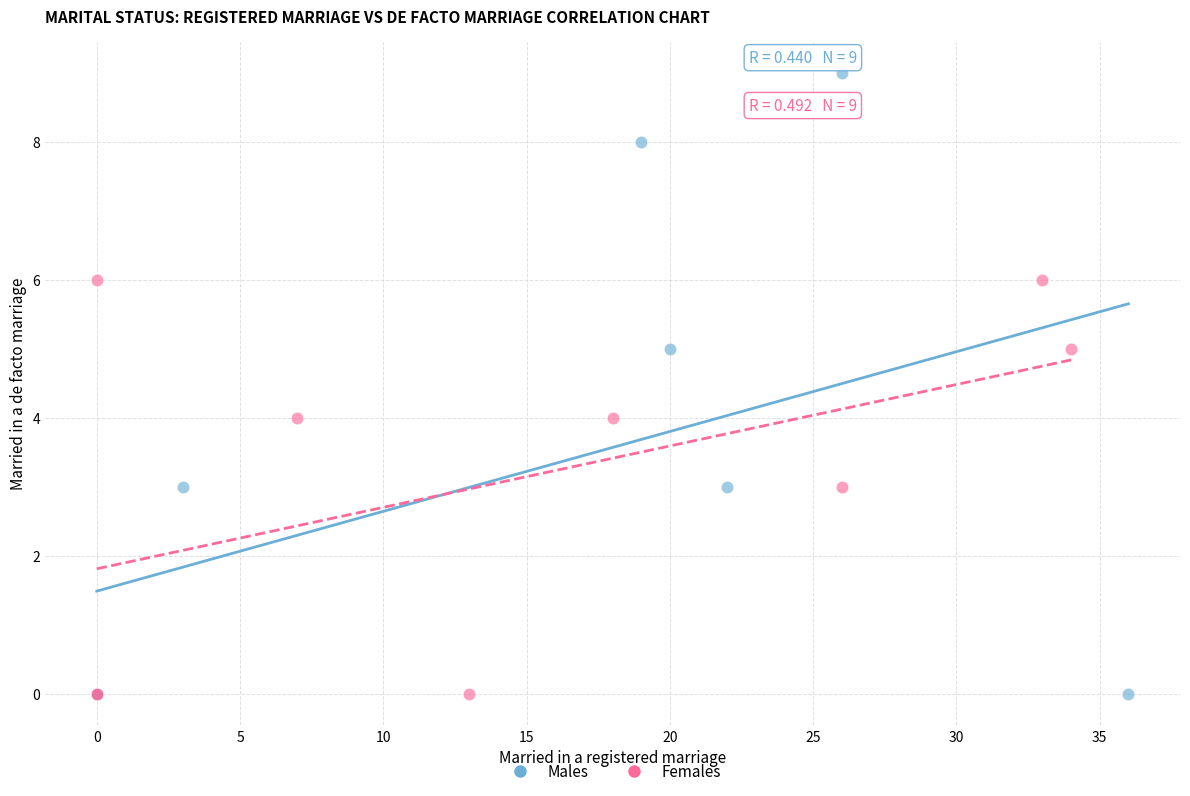

Which series has the widest spread of Y values?

Males